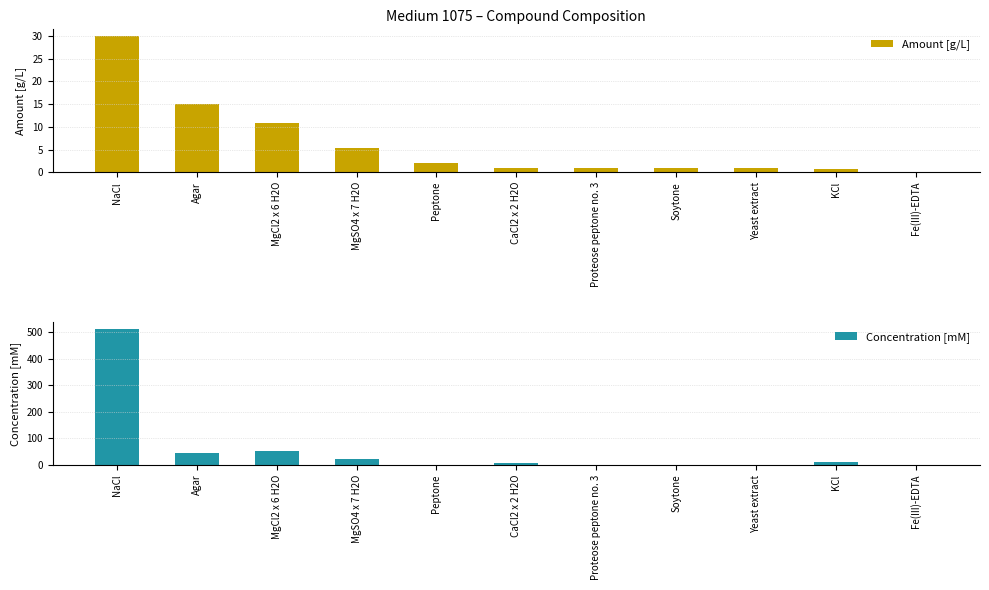

Is the value of Concentration [mM] at Yeast extract greater than the value of Amount [g/L] at Yeast extract?

No